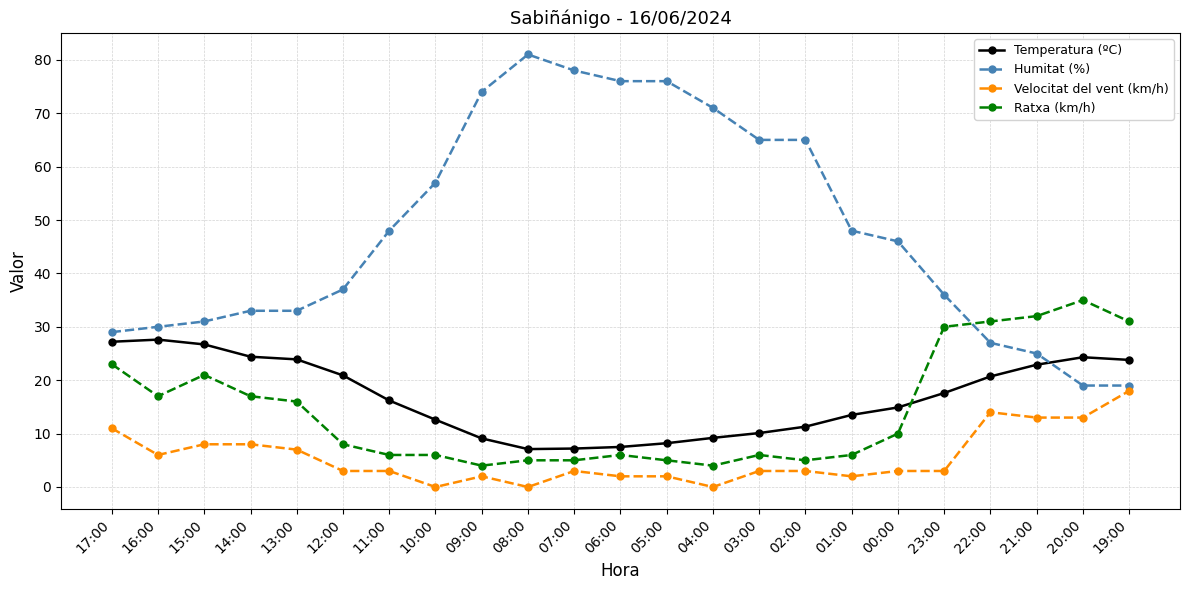

Does the chart have visible grid lines?

Yes